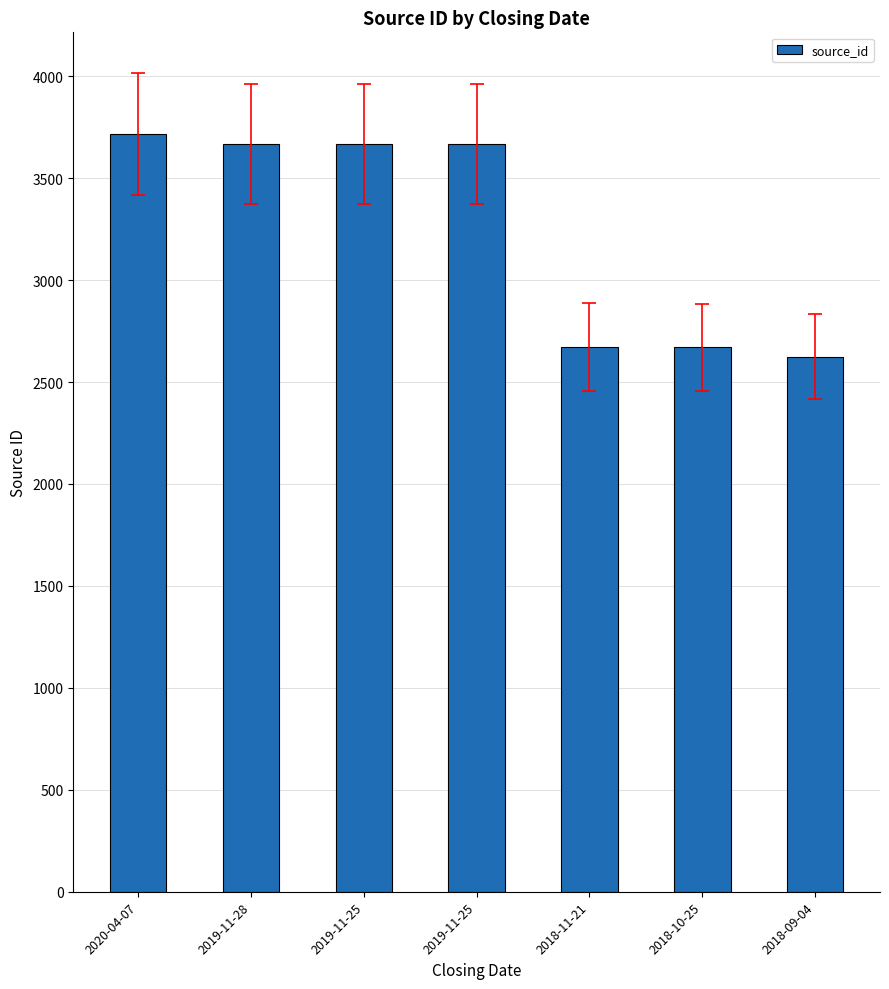

Are the bars horizontal?

No